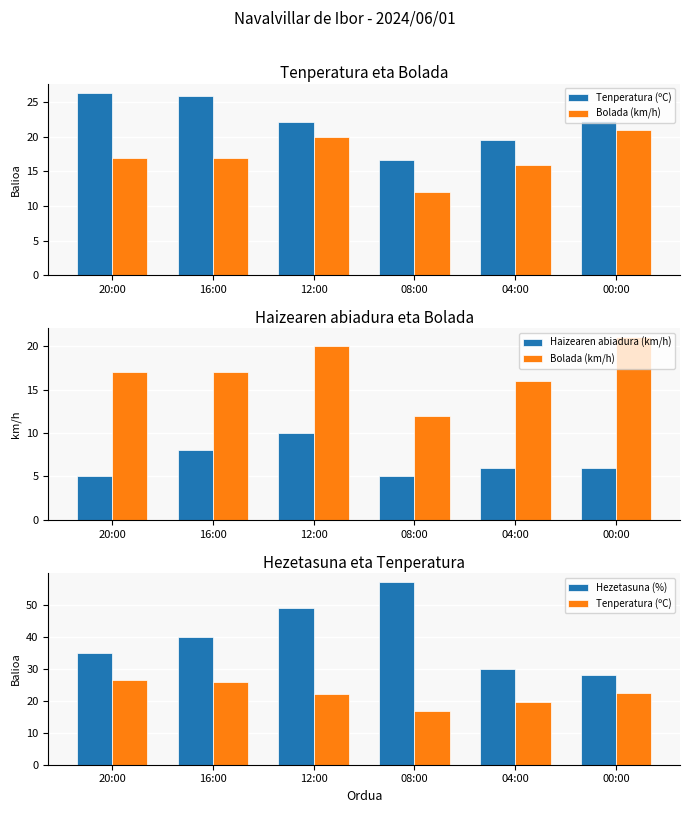

What is the lowest value of the Haizearen abiadura (km/h) series?

5.0